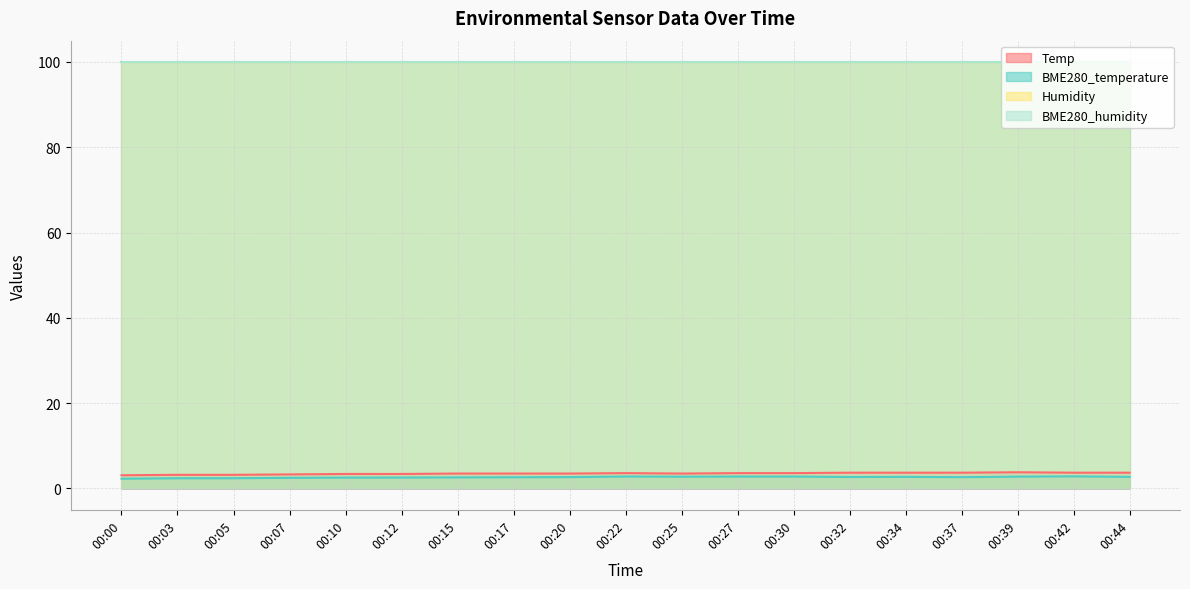

What is the difference between the highest and lowest values at 00:34?

97.3